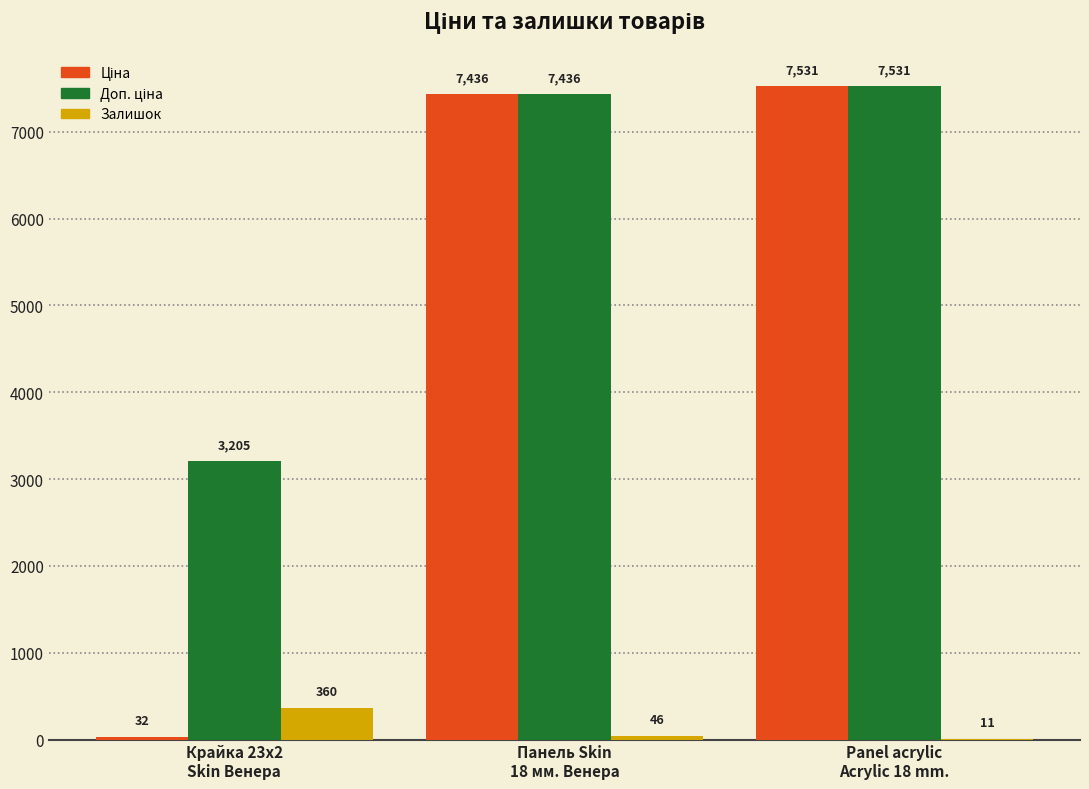

What is the greatest value displayed?

7530.7